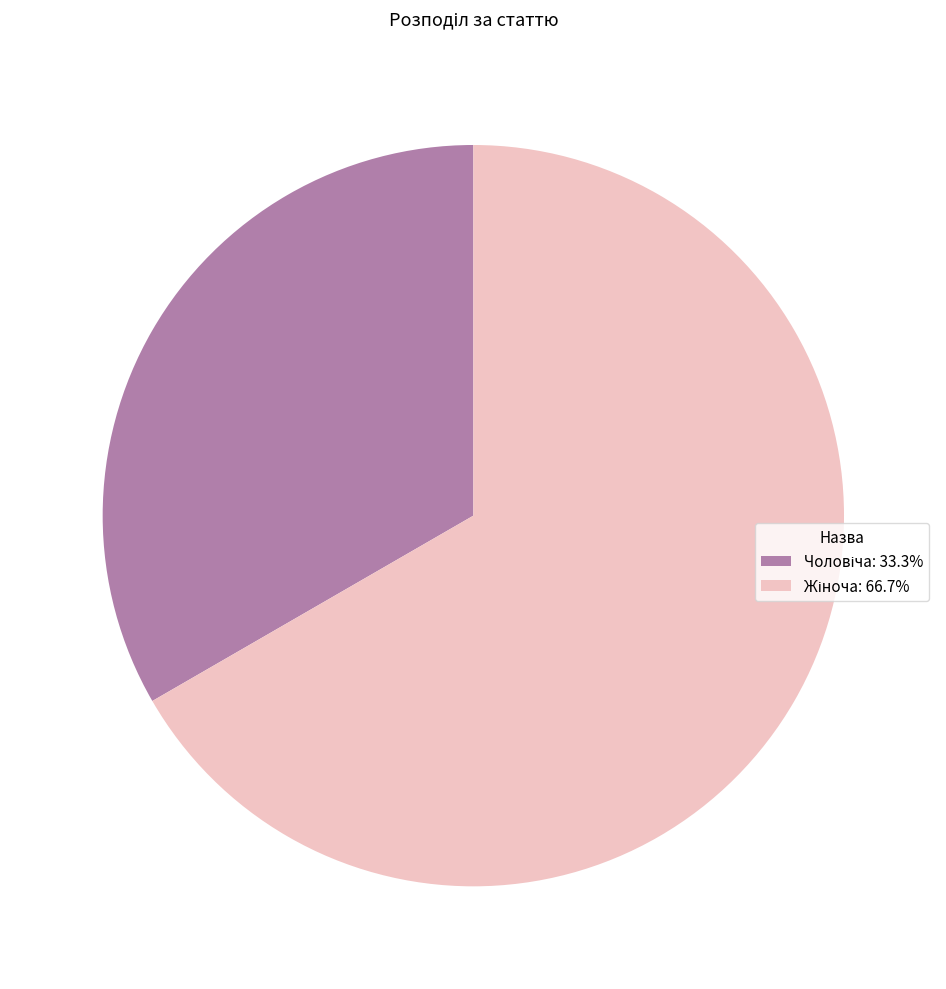

Is there any slice that represents more than half of the pie?

Yes